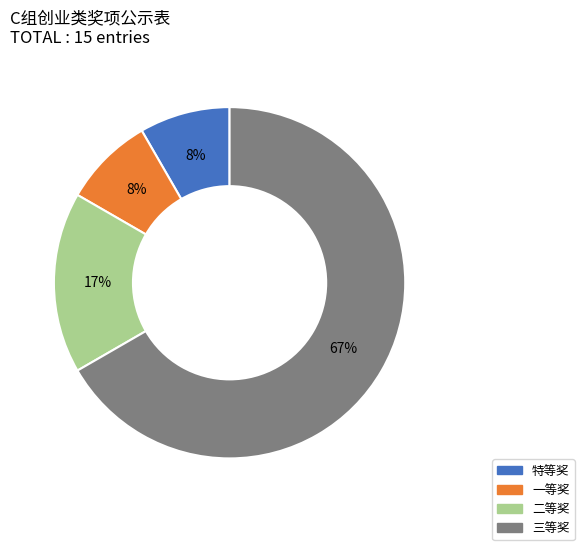

Which slice is the largest?

三等奖